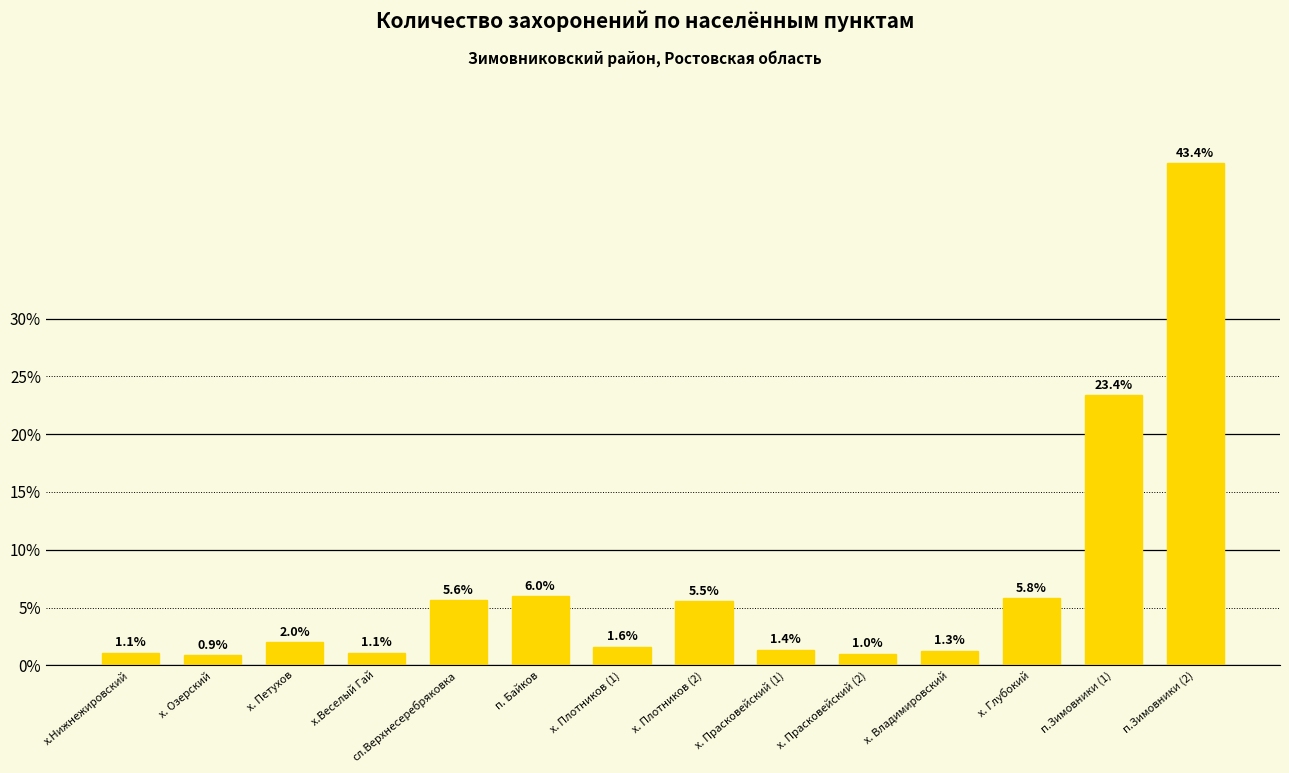

The chart shows a value of 5.6 at сл.Верхнесеребряковка. True or false?

True